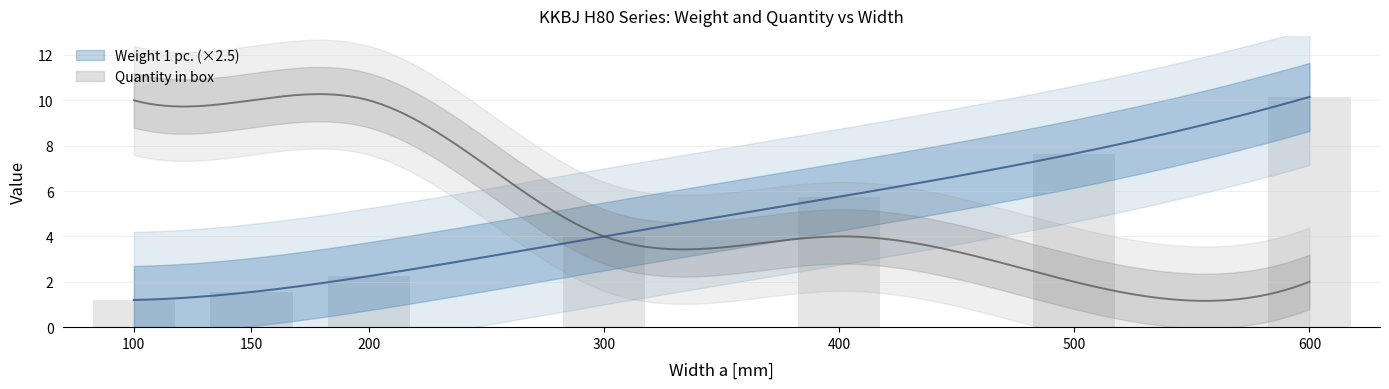

What is the minimum value shown in the chart?

1.2